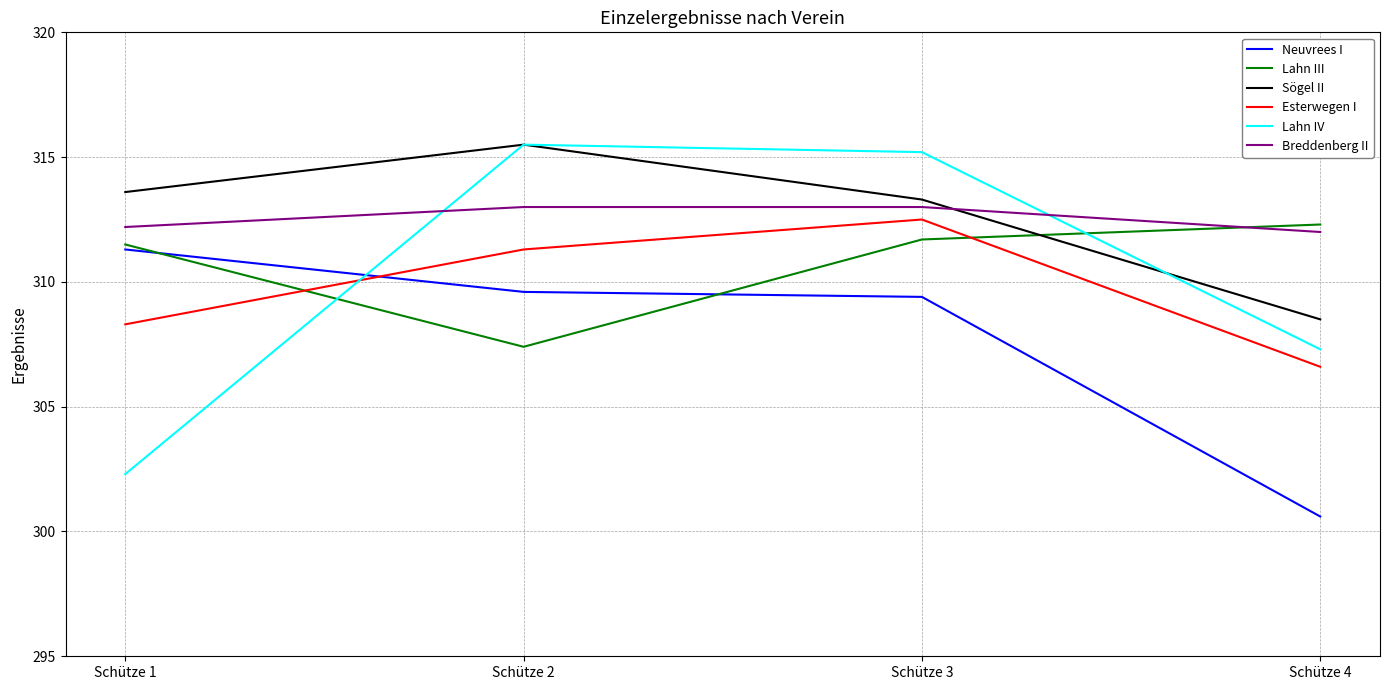

Which category has the highest value in the Esterwegen I series?

Schütze 3